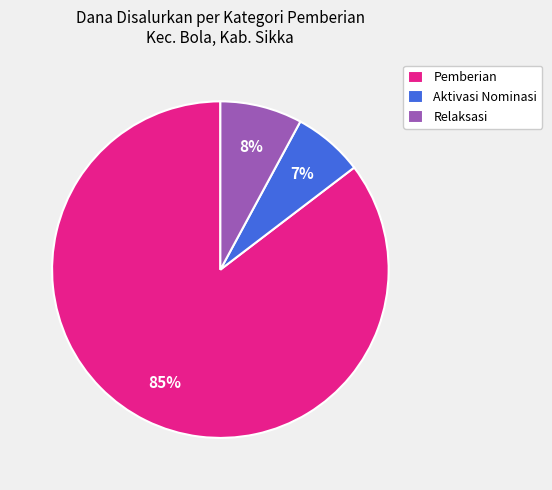

Which category accounts for the majority?

Pemberian